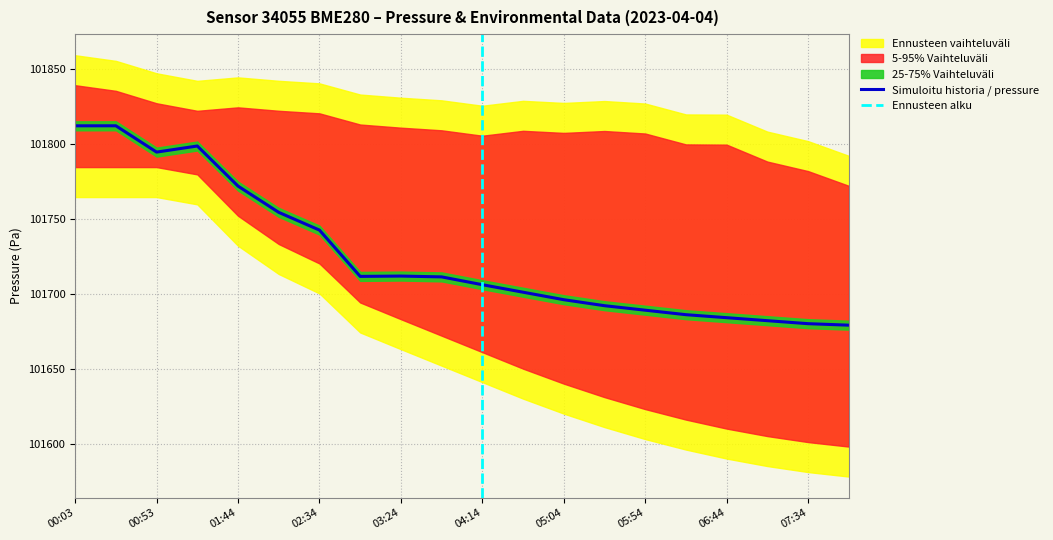

True or false: temperature and humidity cross at least once.

False